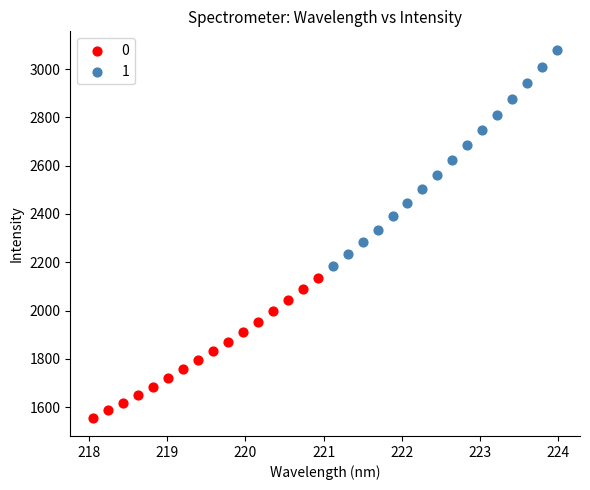

What are all the series names shown in the legend?

0, 1